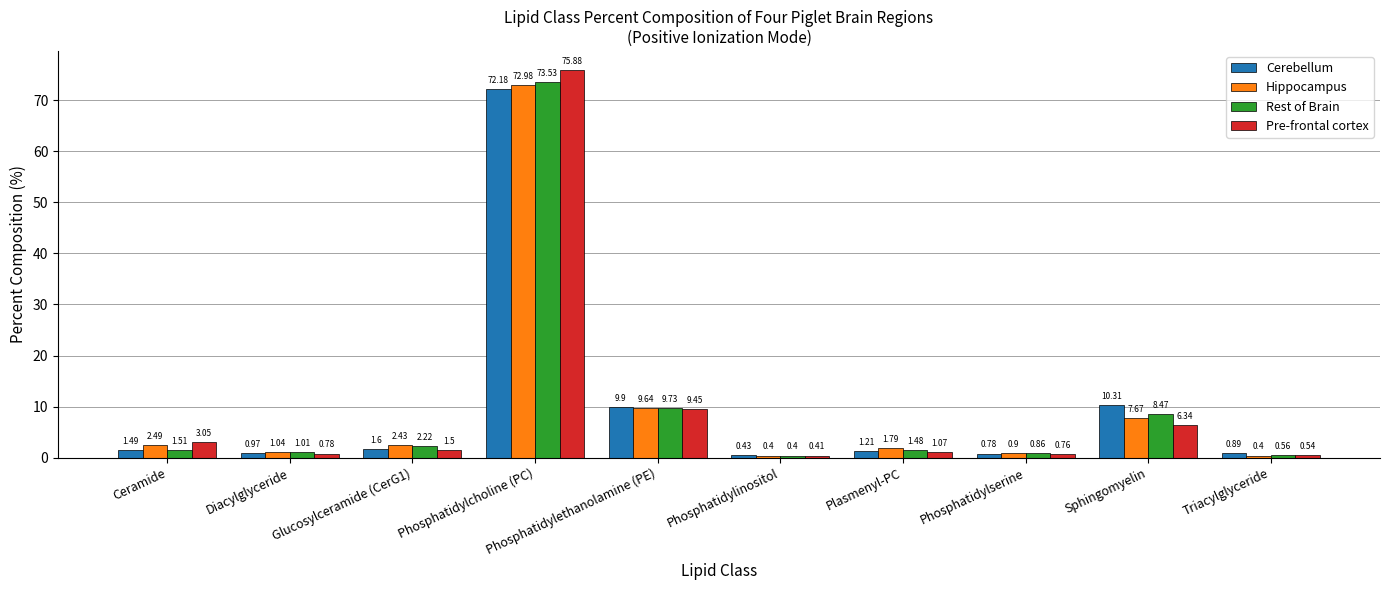

Is the value of Cerebellum at Ceramide greater than the value of Pre-frontal cortex at Triacylglyceride?

Yes